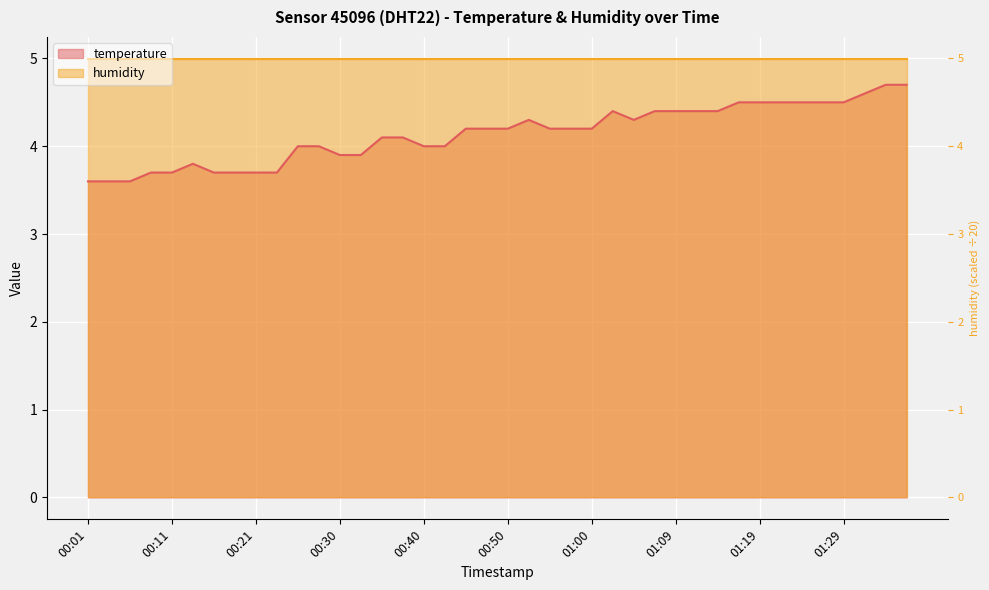

What is the label of the 7th point from the right?

01:21